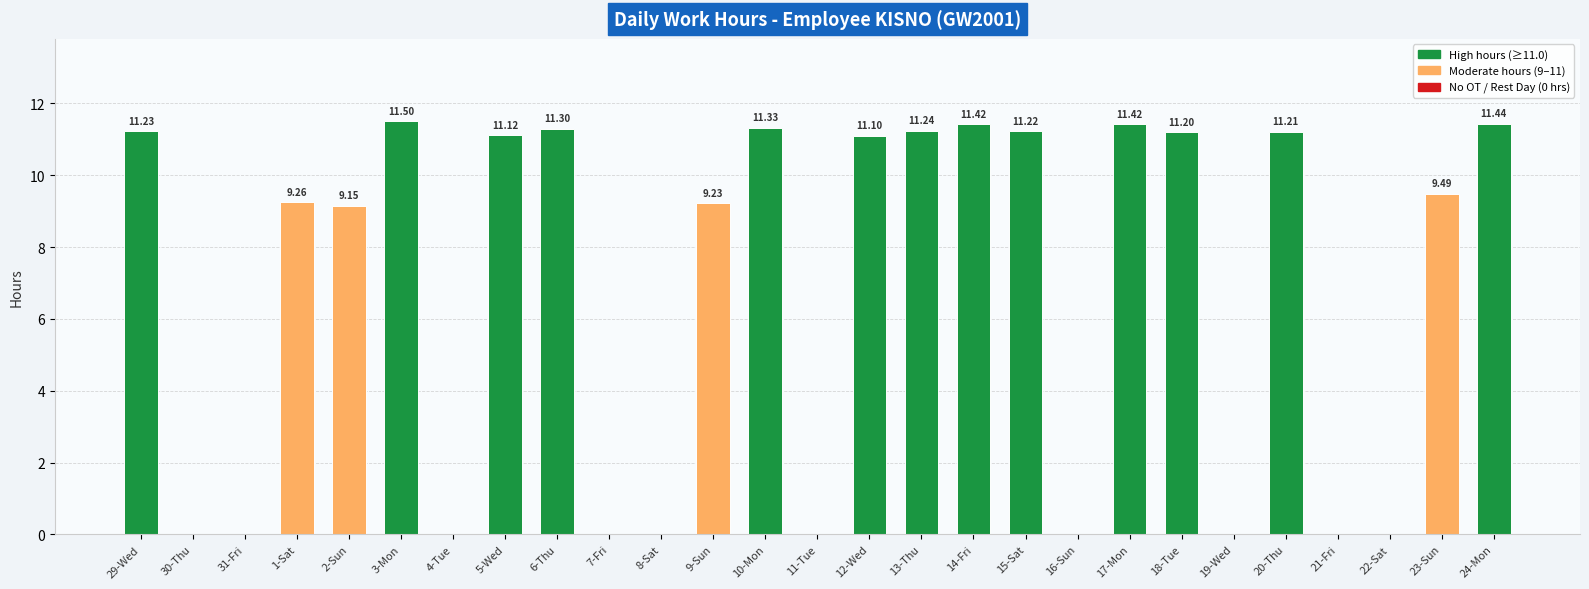

What is the change in value from 6-Thu to 8-Sat?

-11.3